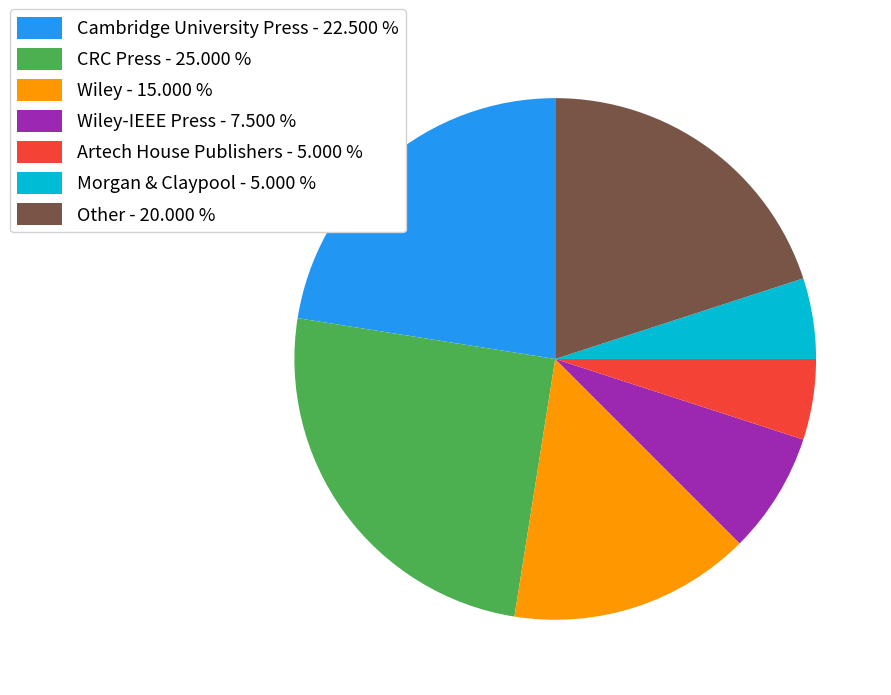

Which category has the biggest portion of the pie?

CRC Press - 25.000 %